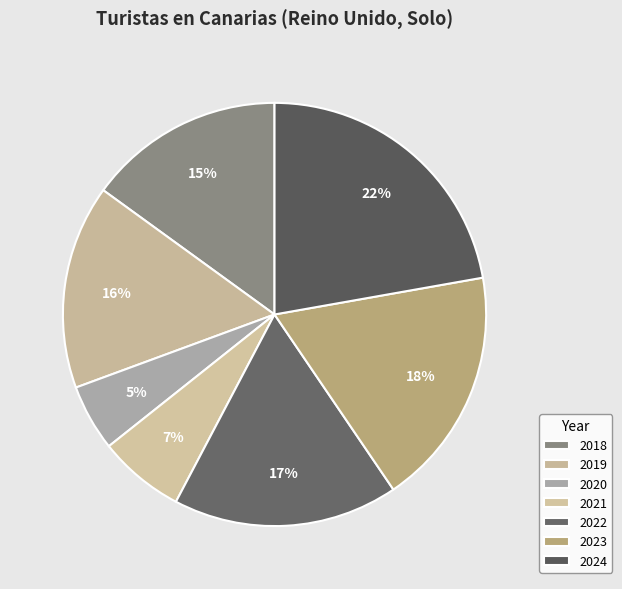

Does 2020 represent more than half of the total?

No